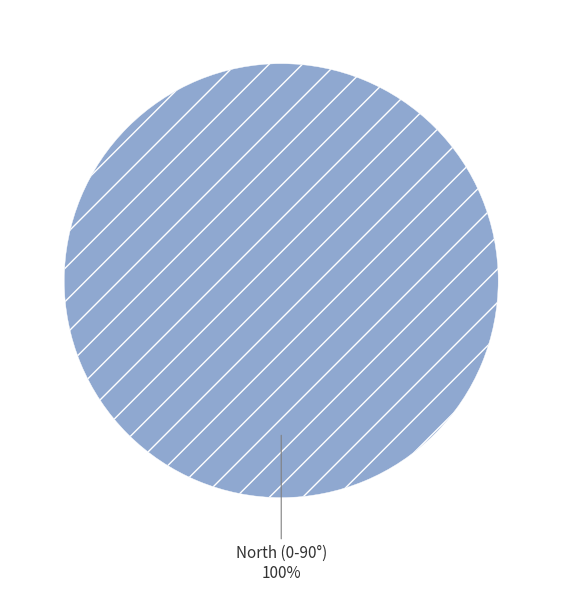

Is there a majority slice in this chart?

Yes